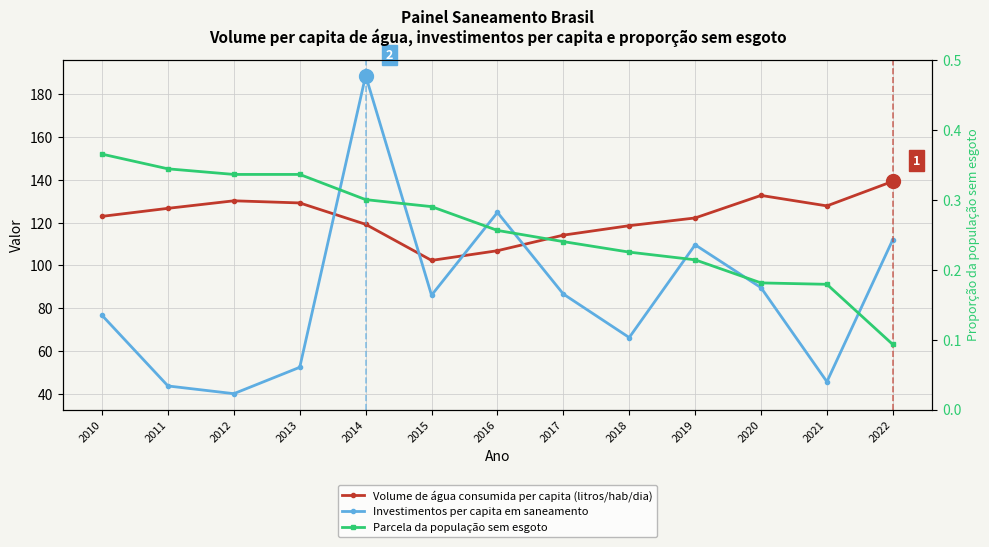

True or false: Volume de água consumida per capita (litros/hab/dia) and Parcela da população sem esgoto cross at least once.

False